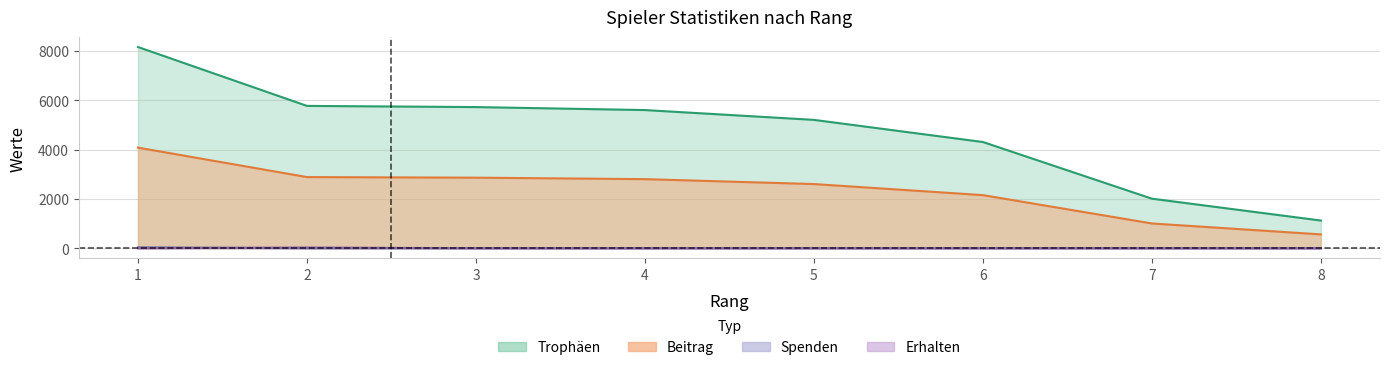

Between 4 and 7, which series saw the biggest shift?

Trophäen